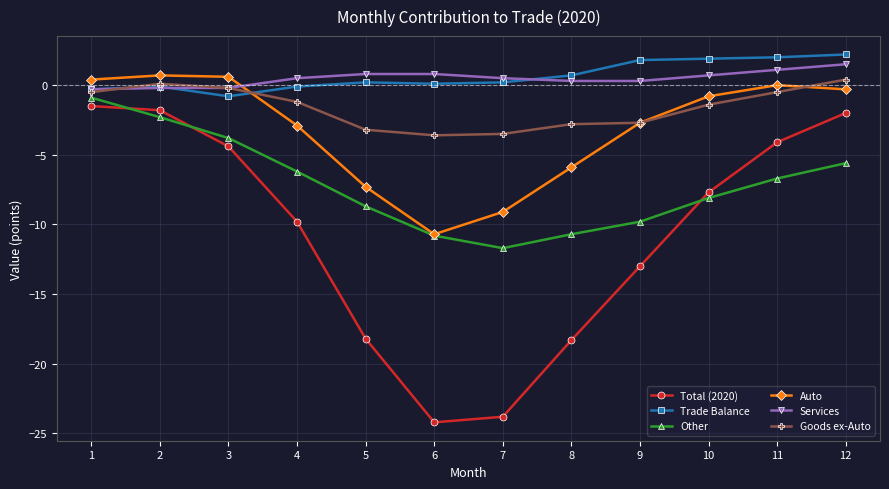

What is the greatest value displayed?

2.2